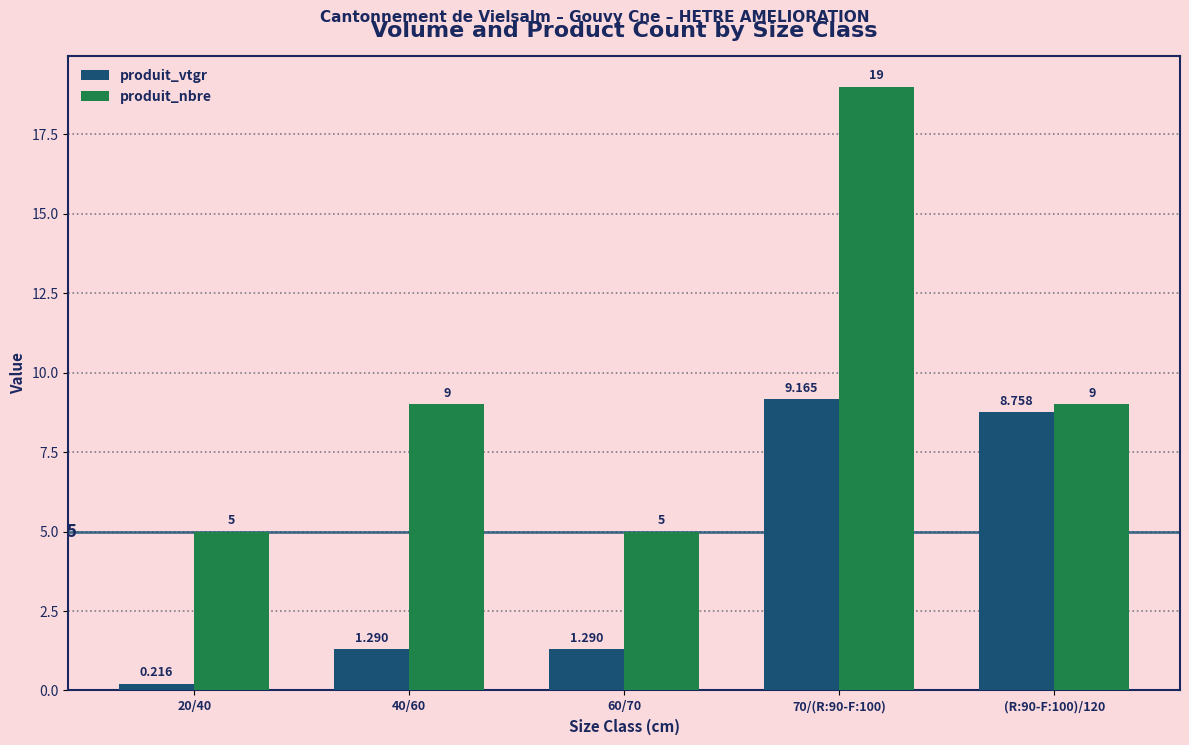

Is the value of produit_vtgr at 60/70 greater than the value of produit_nbre at (R:90-F:100)/120?

No